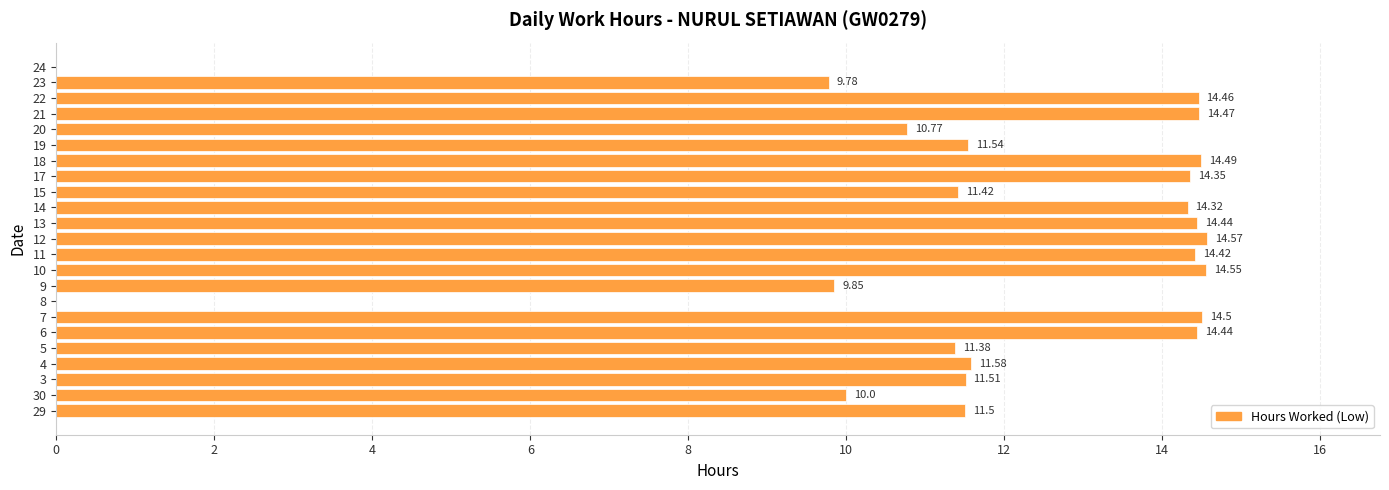

What is the change in value from 6 to 9?

-4.6